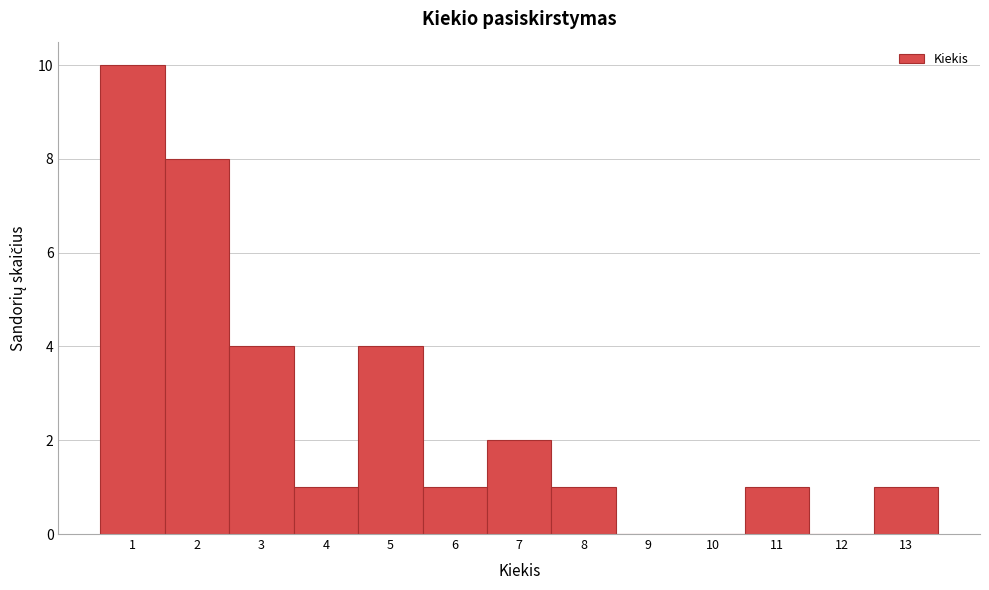

What is the height of the bar covering 6.5 to 7.5 on the x-axis? The values are not printed on the chart, so give them approximately, as read against the axis.

2